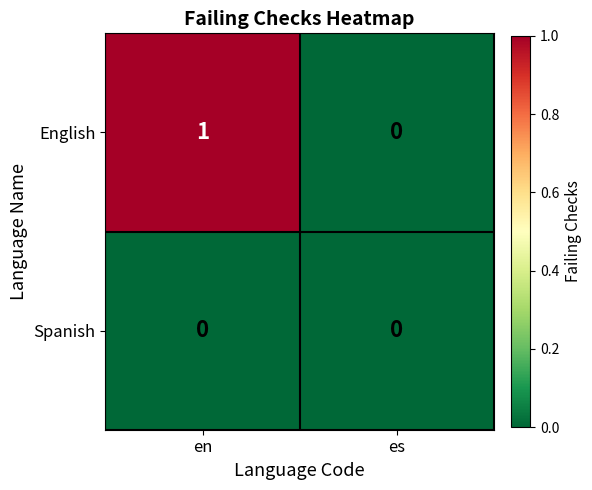

The English series shows 1 at en. True or false?

True